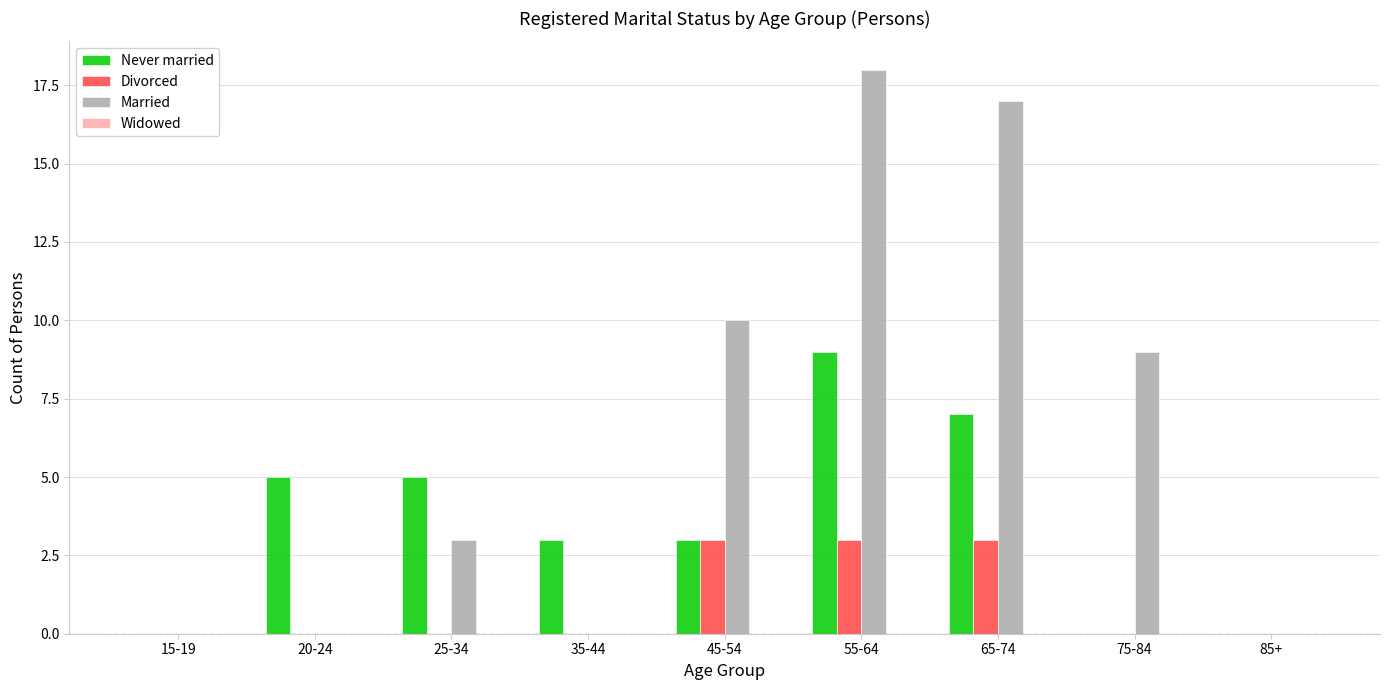

The value of Married at 85+ is 0. True or false?

True